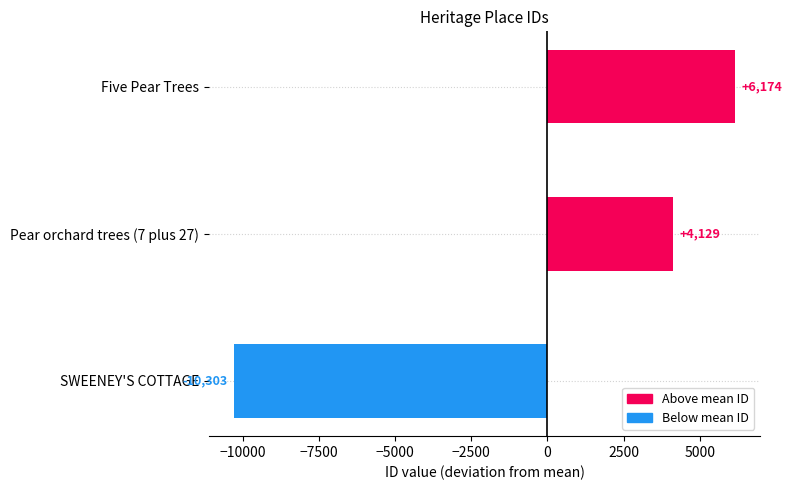

Reading top to bottom, extract all data points from this chart.

6174	4129	-10303